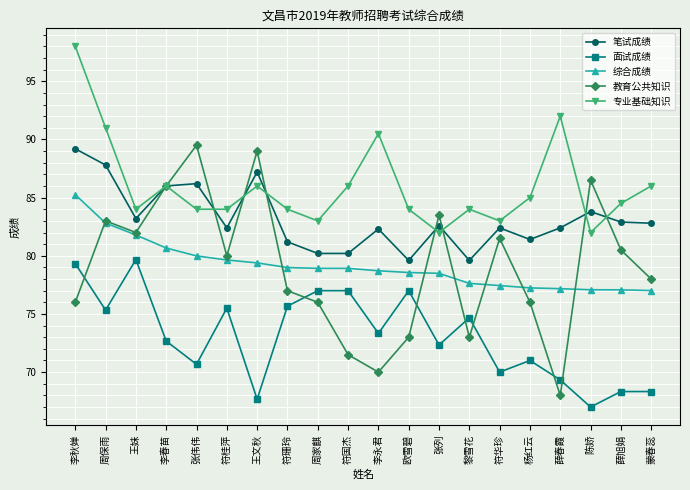

Which series changed the most between 符国杰 and 符华珍?

教育公共知识